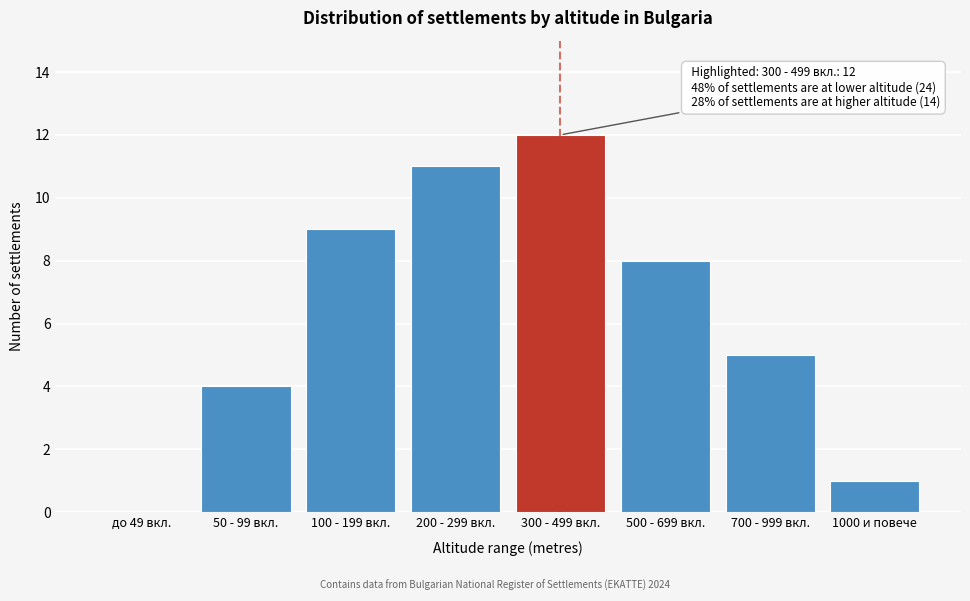

Reading right to left, transcribe all the data shown in this chart.

1000 и повече=1	700 - 999 вкл.=5	500 - 699 вкл.=8	300 - 499 вкл.=12	200 - 299 вкл.=11	100 - 199 вкл.=9	50 - 99 вкл.=4	до 49 вкл.=0